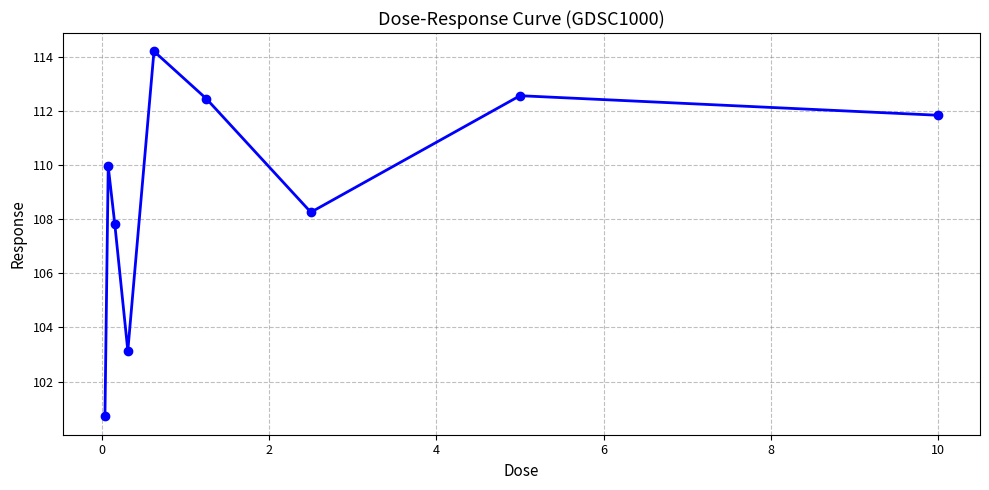

What is the value of the 3rd point from the left?

107.8